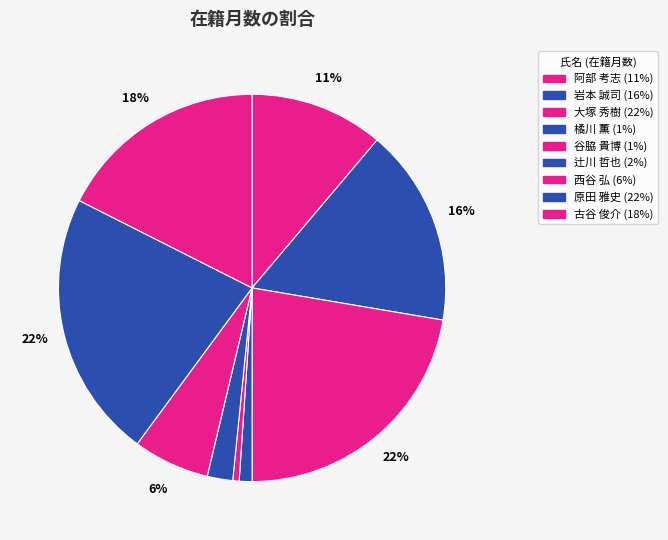

How many slices are in this pie chart?

9